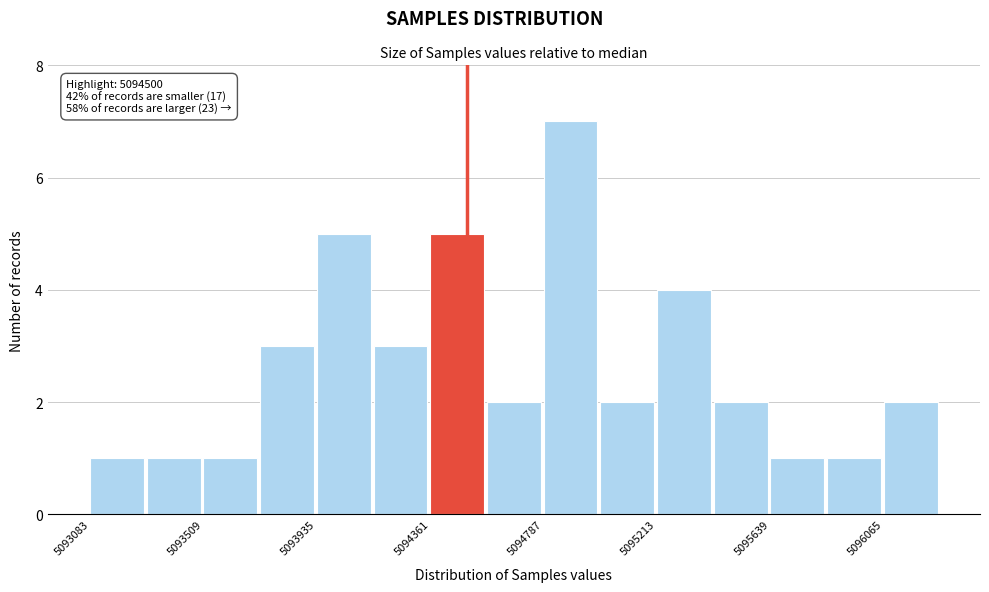

Which range on the x-axis has the tallest bar?

5094800 to 5095000